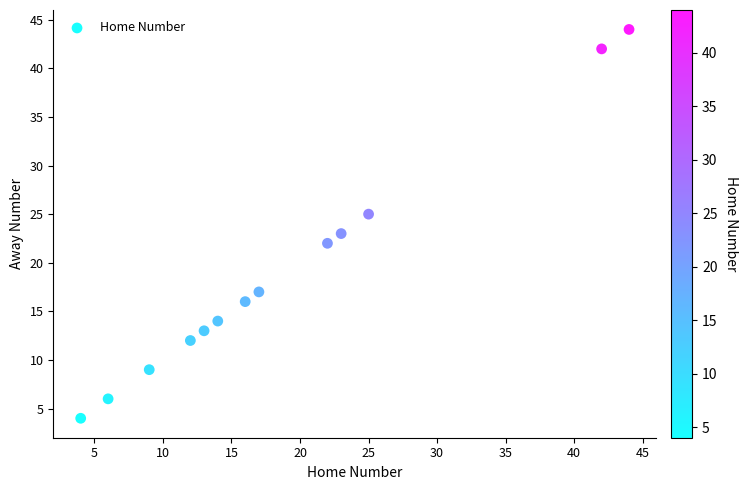

What is the range of Y values (max minus min)?

40